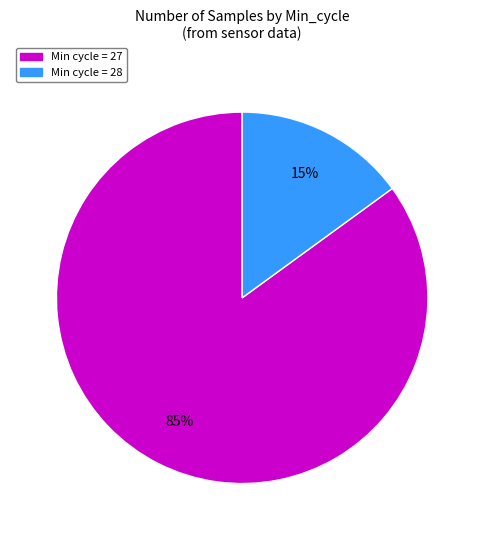

To the nearest percent, what is the difference between the largest and smallest slice percentages?

70%